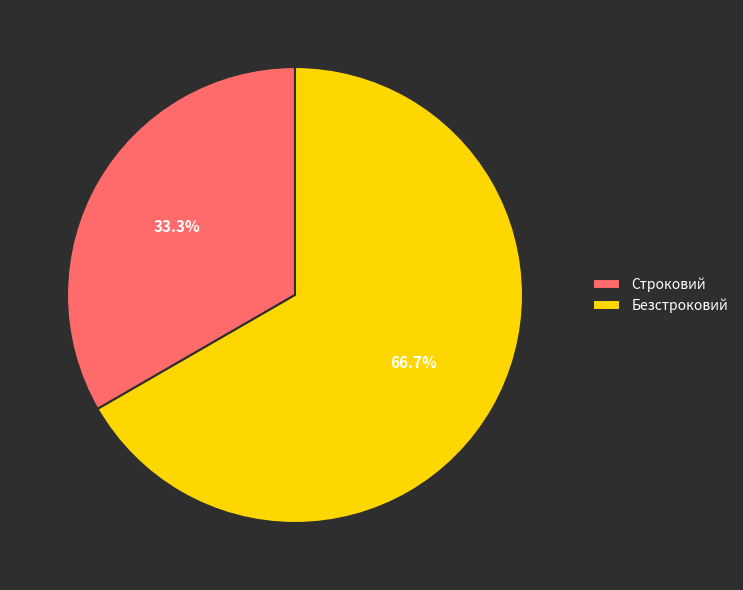

Does Строковий represent more than half of the total?

No